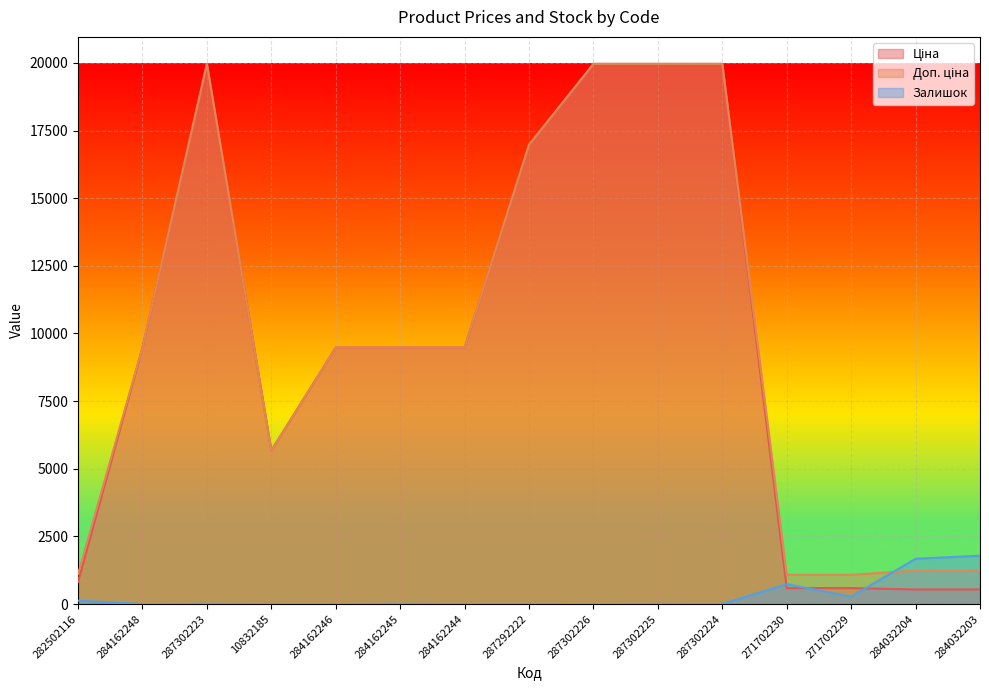

In Залишок, how many points are lower than both neighbors (excluding endpoints)?

6